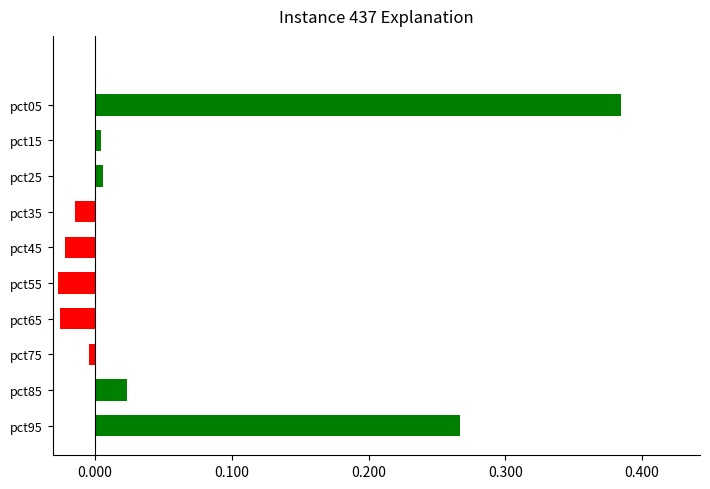

Which has a higher value, pct05 or pct45?

pct05